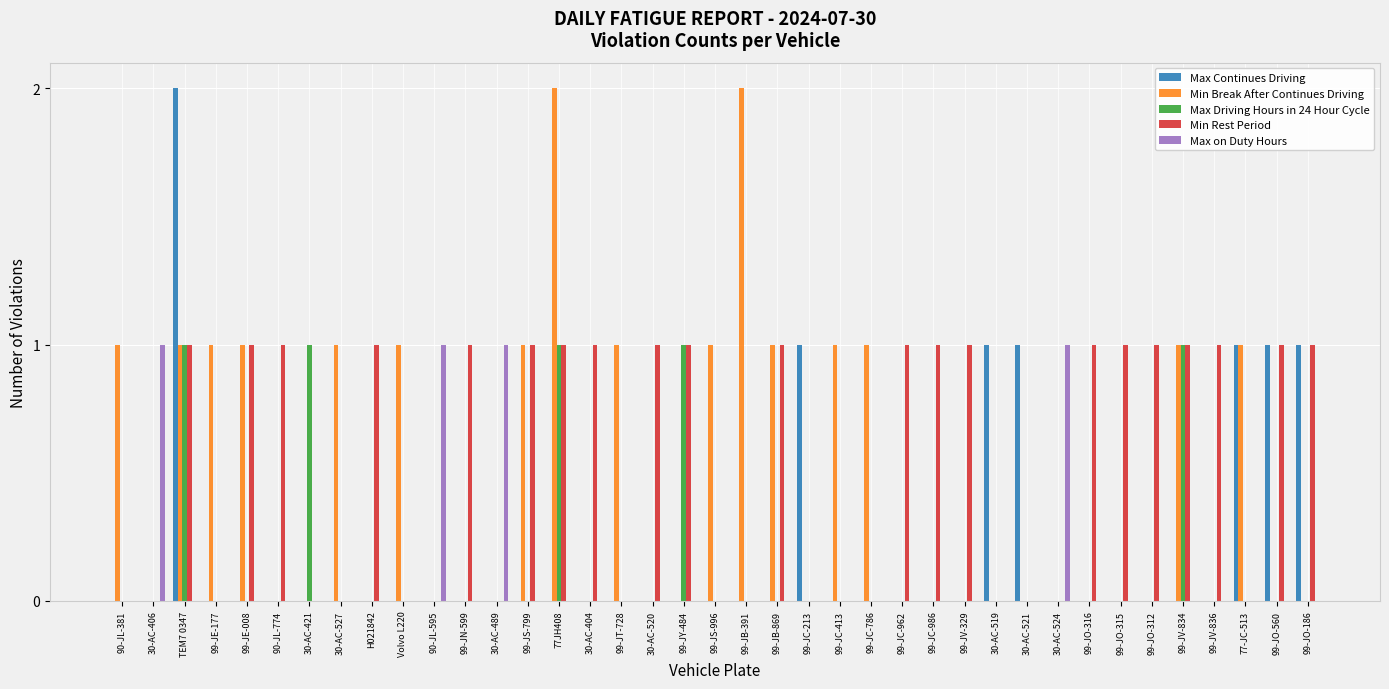

What is the sum of all Max Continues Driving values?

8